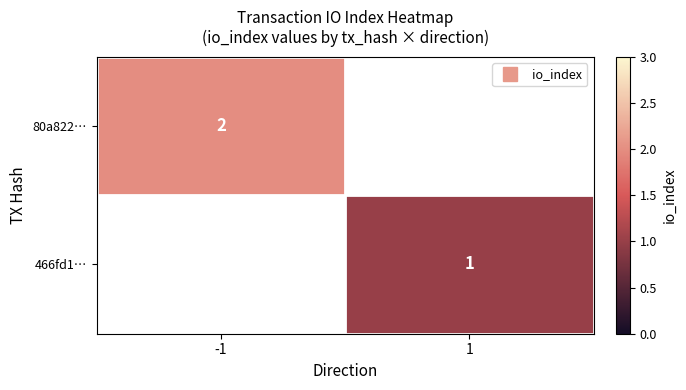

At which category does the chart reach its peak across all series?

-1